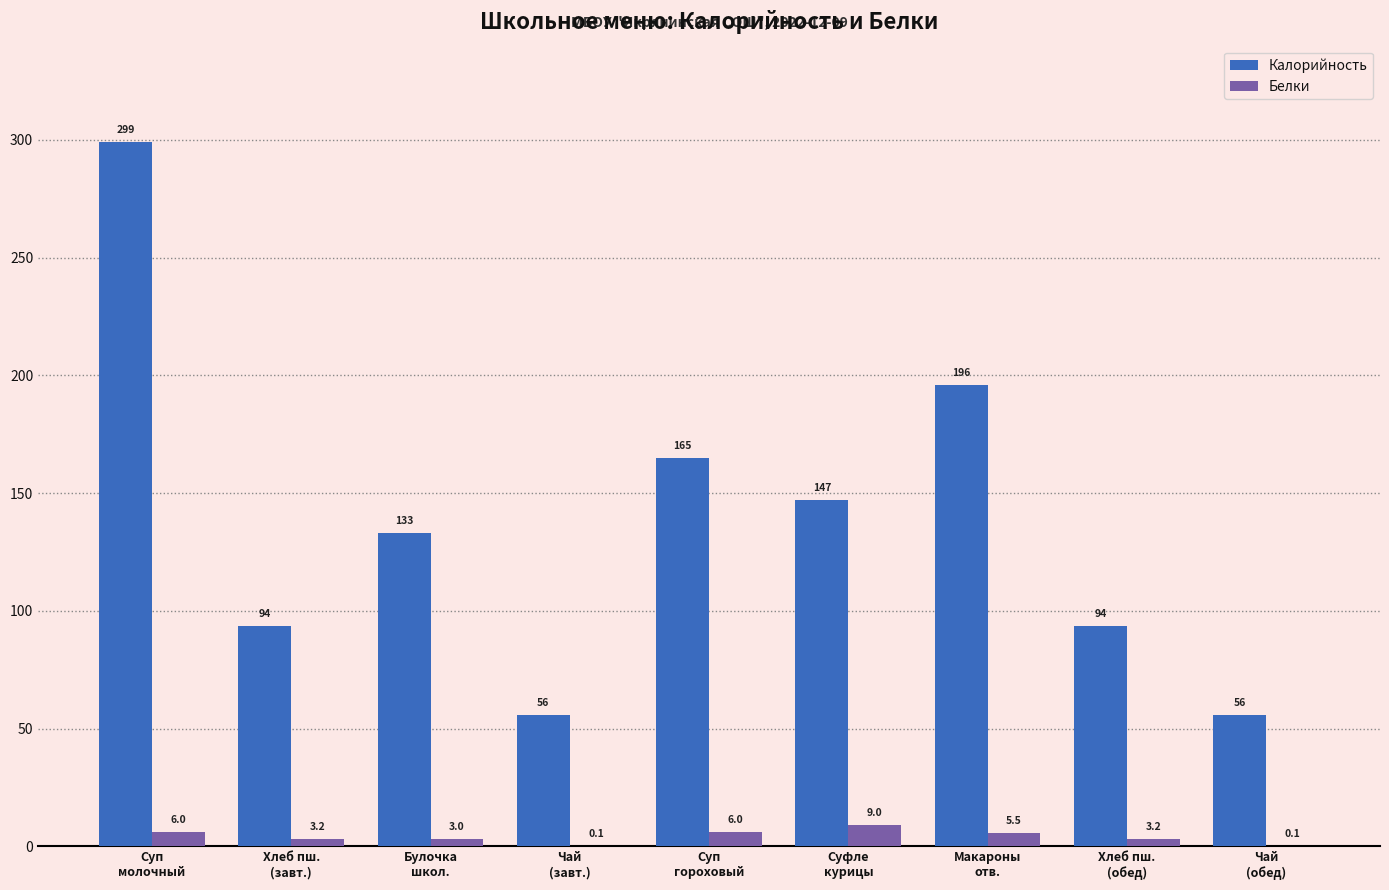

The Белки series shows 5.5 at Макароны
отв.. True or false?

True